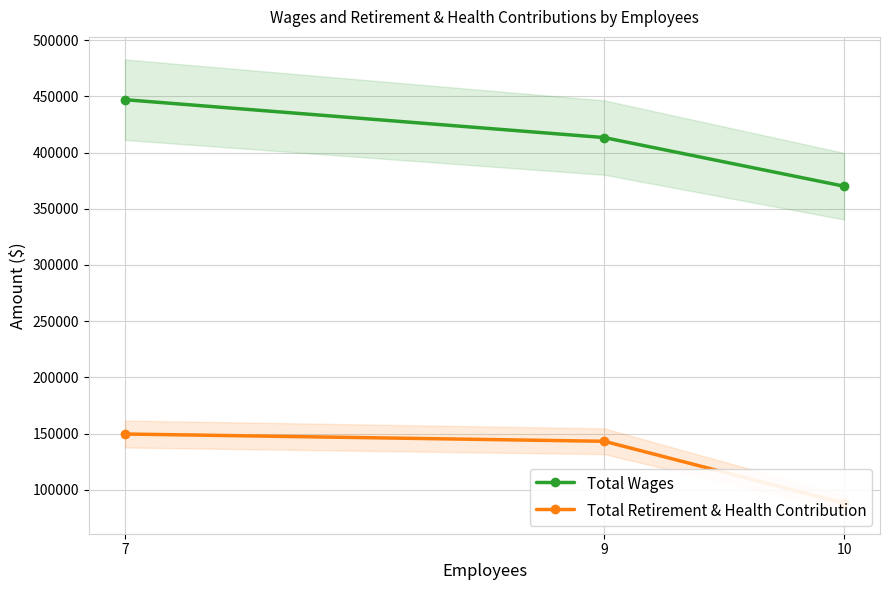

Reading right to left, what are all the values shown in this chart?

Total Wages: 370047	413287	446993
Total Retirement & Health Contribution: 88148	143217	149689